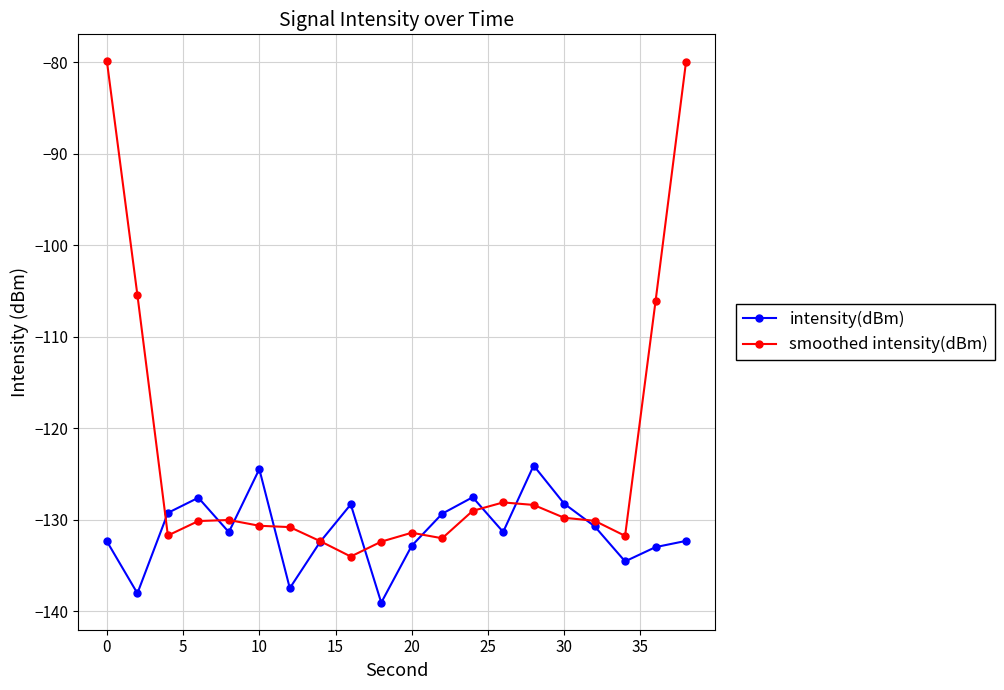

In intensity(dBm), how many points are lower than both neighbors (excluding endpoints)?

6